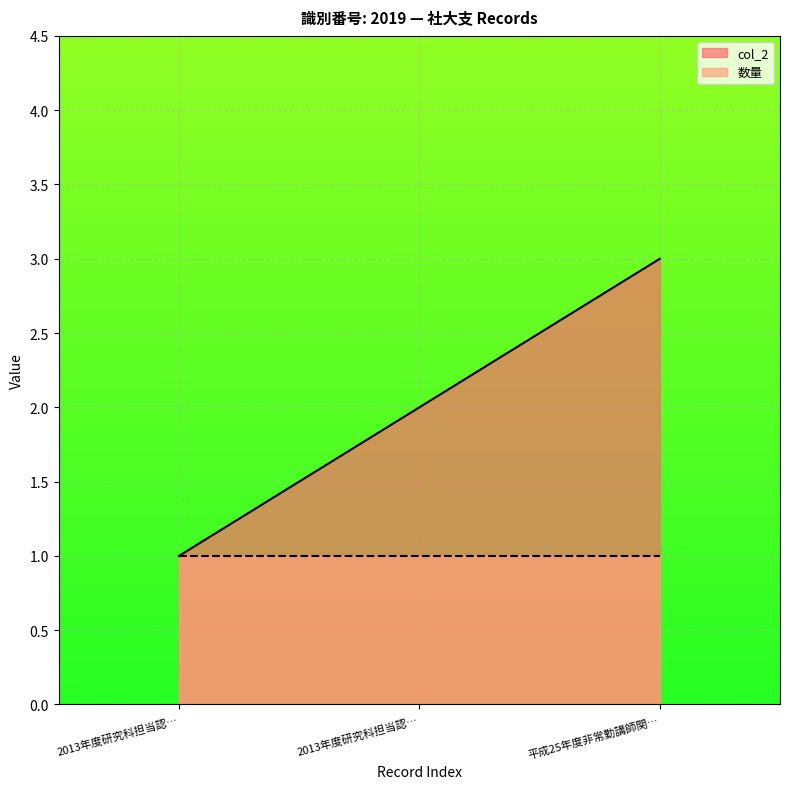

What is the label of the 2nd point from the right?

2013年度研究科担当認…